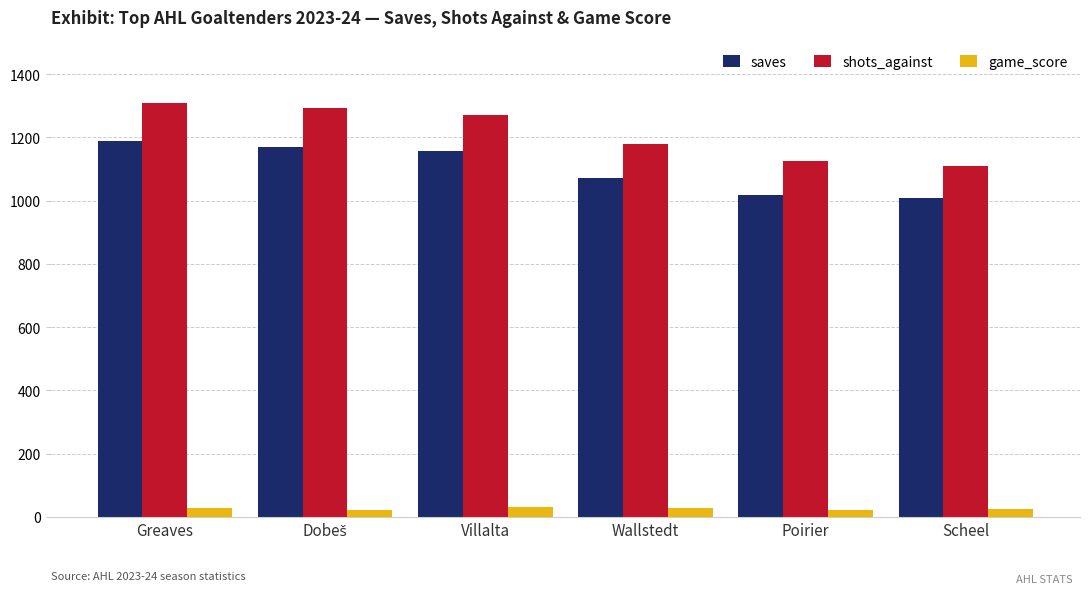

Which series has the widest spread of values?

shots_against